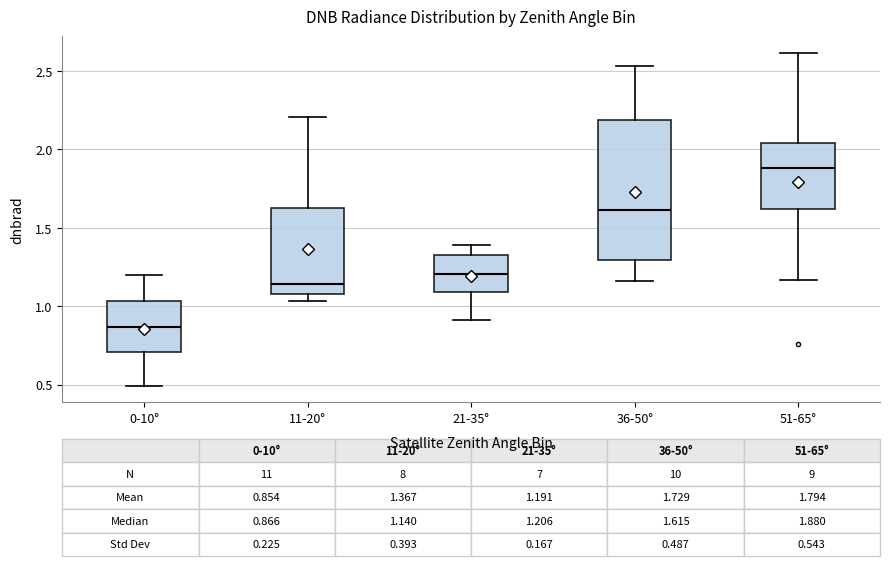

Which box is the tallest, from its lower edge to its upper edge?

36-50°